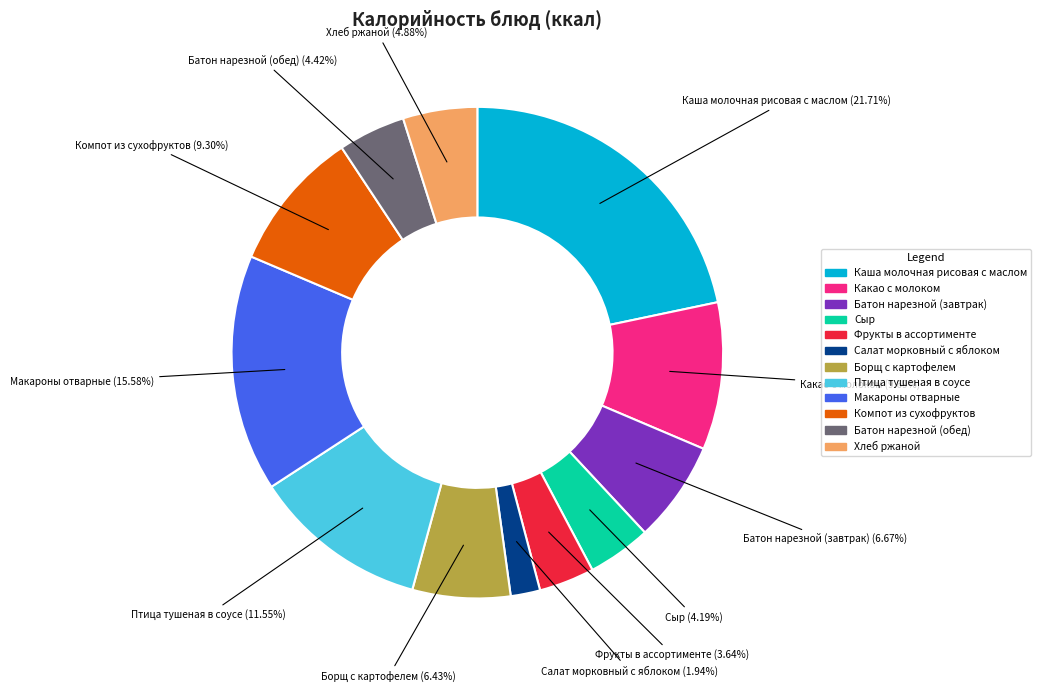

Is Борщ с картофелем the majority of the pie?

No